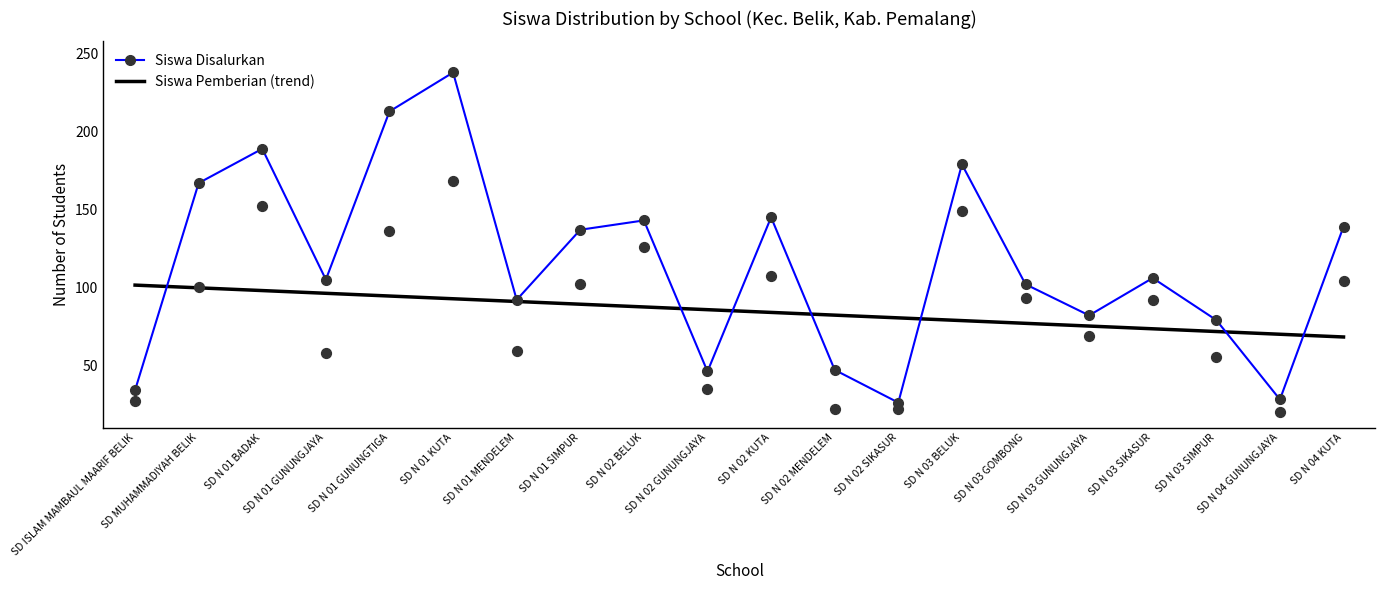

At which category is the sum across all series the highest?

SD N 01 KUTA